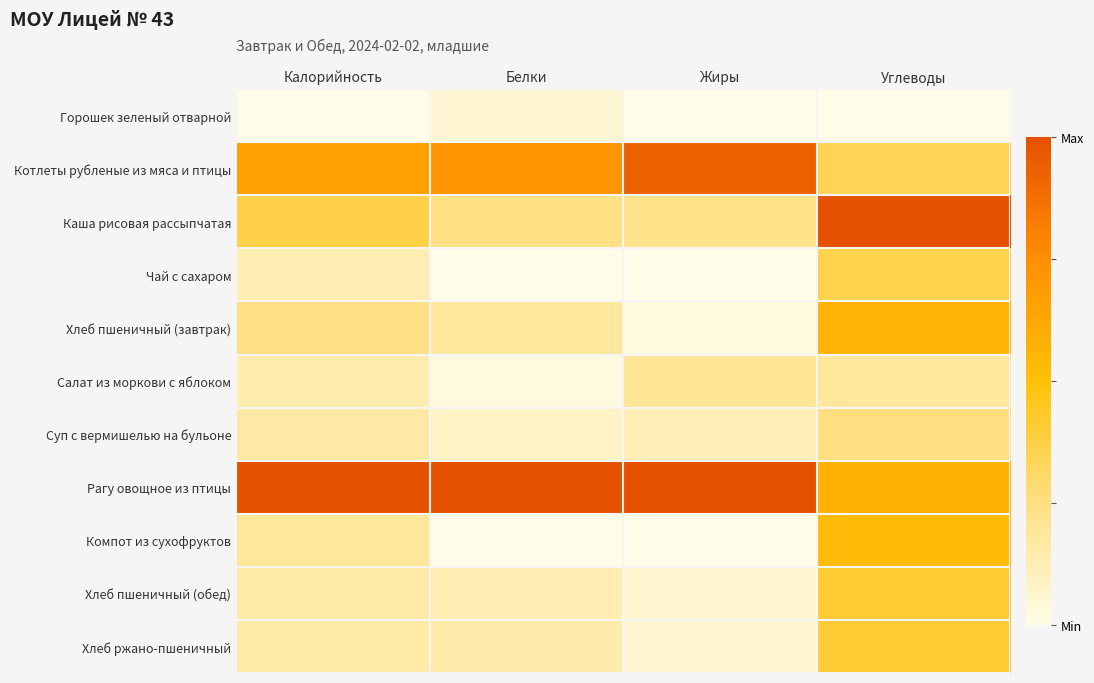

Which series changed the most between Белки and Жиры?

Котлеты рубленые из мяса и птицы